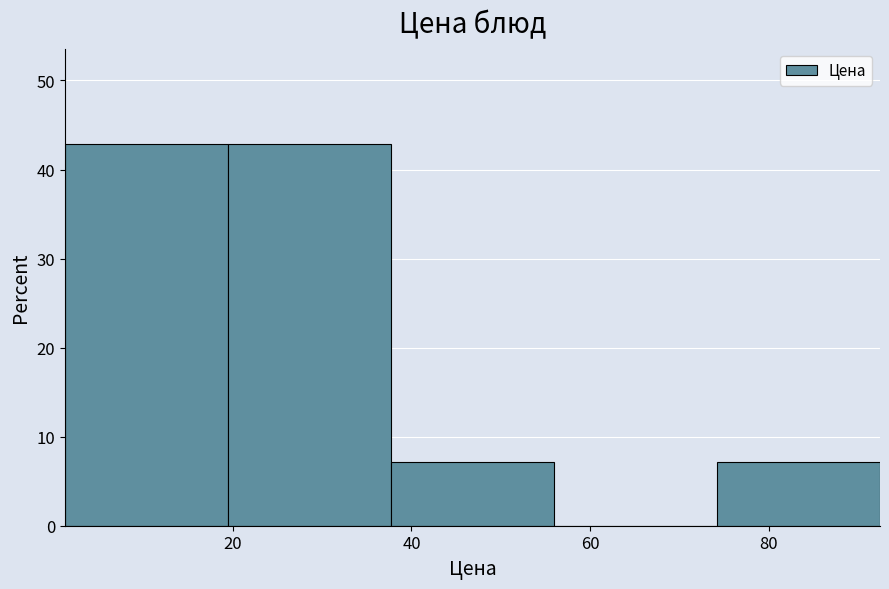

Reading left to right, list every bar in this chart as the range it spans on the x-axis followed by its height. Neither the bar edges nor the heights are printed on the chart, so give them approximately, as read against the axes.

2 to 20: 43
20 to 38: 43
38 to 56: 7
56 to 74: 0
74 to 92: 7